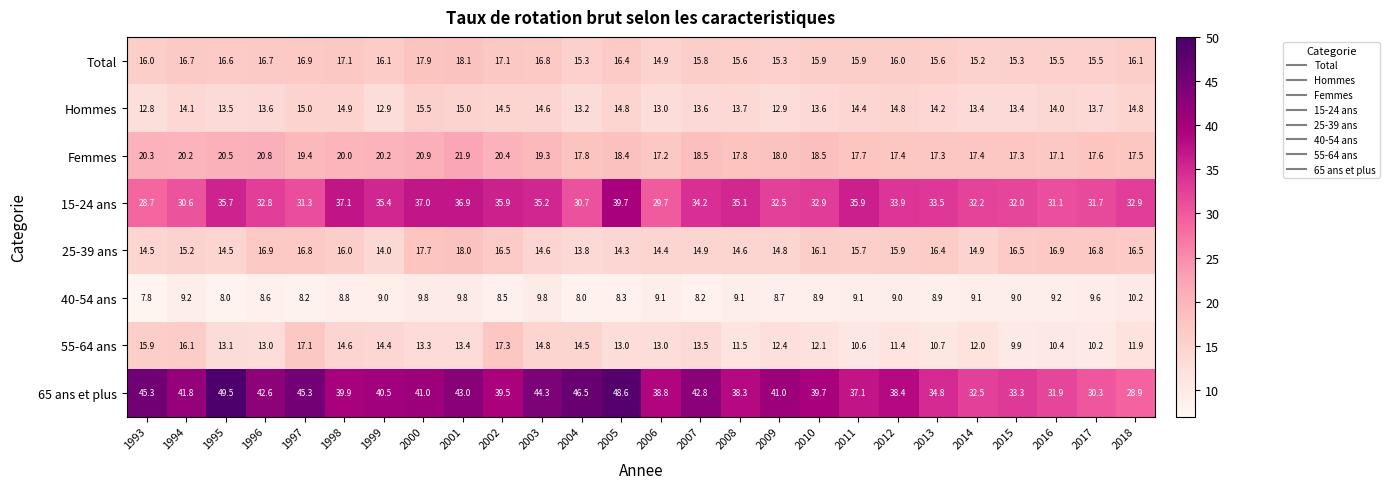

At which label is 65 ans et plus closest to 39?

2006